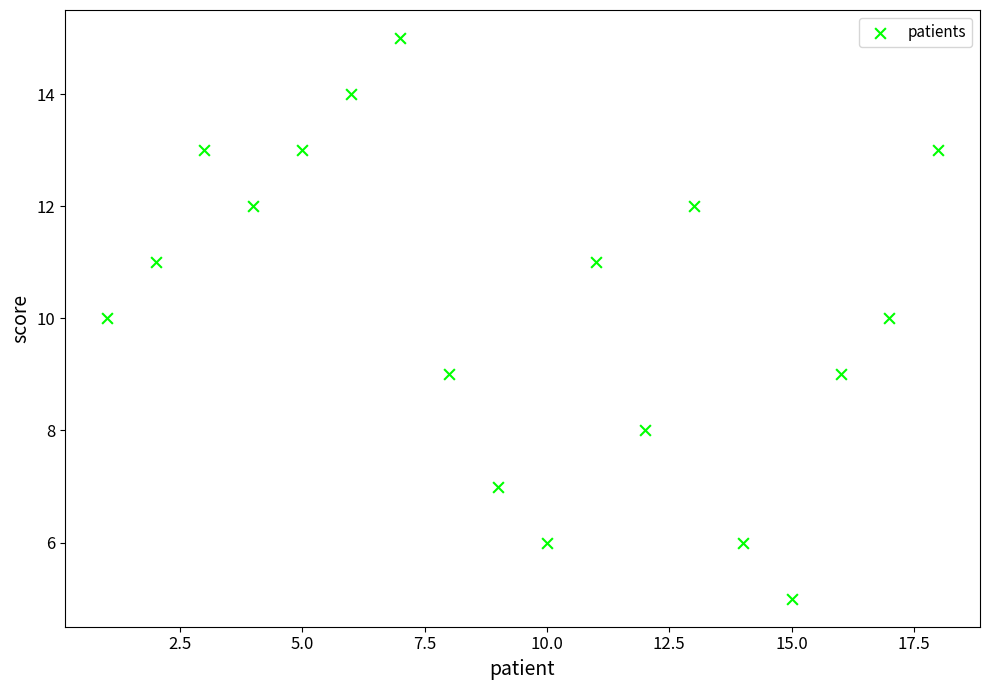

What is the range of X values (max minus min)?

17